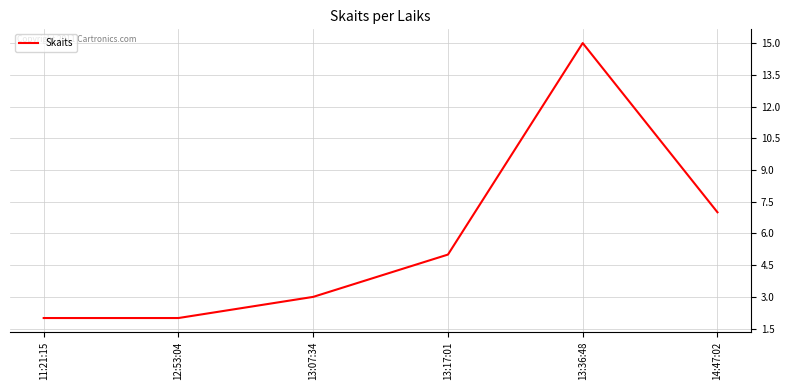

At which category does the data reach its first local peak?

13:36:48